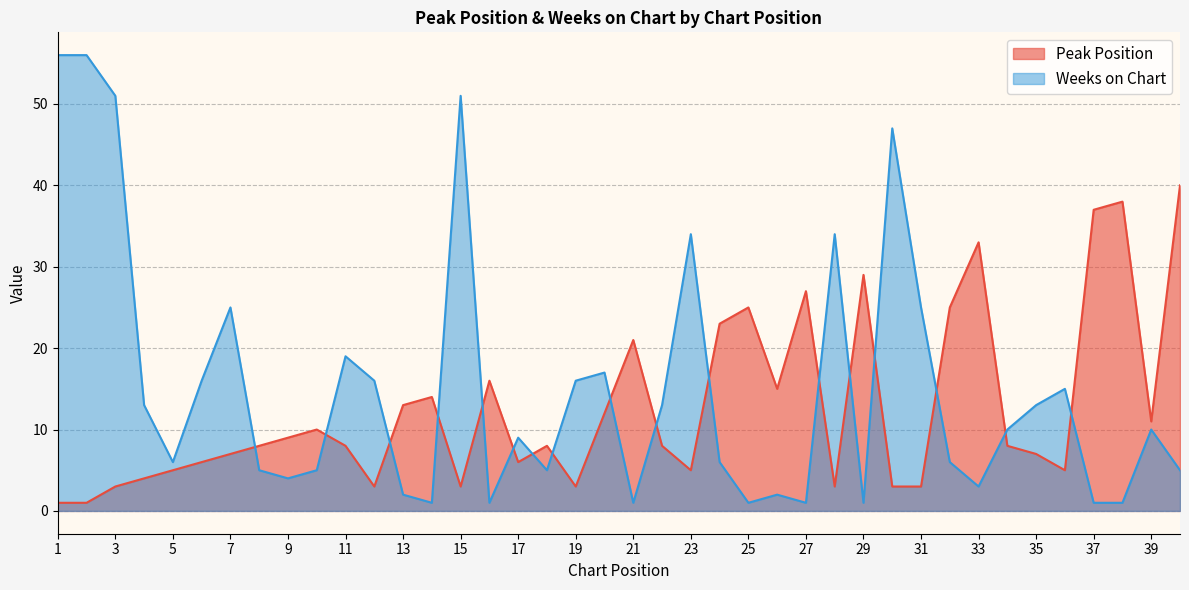

What is the greatest value displayed?

56